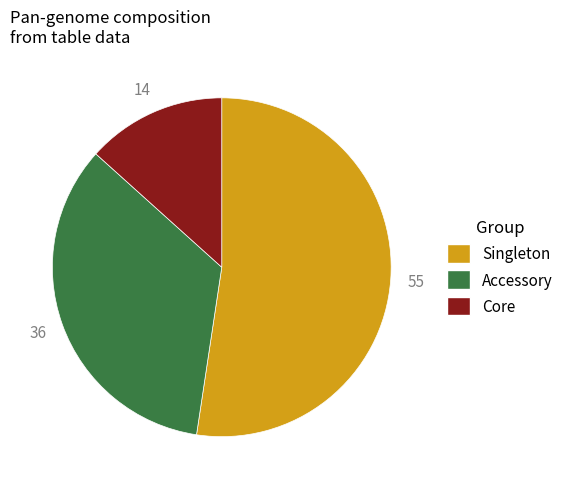

True or false: Singleton accounts for 52% of the total.

True